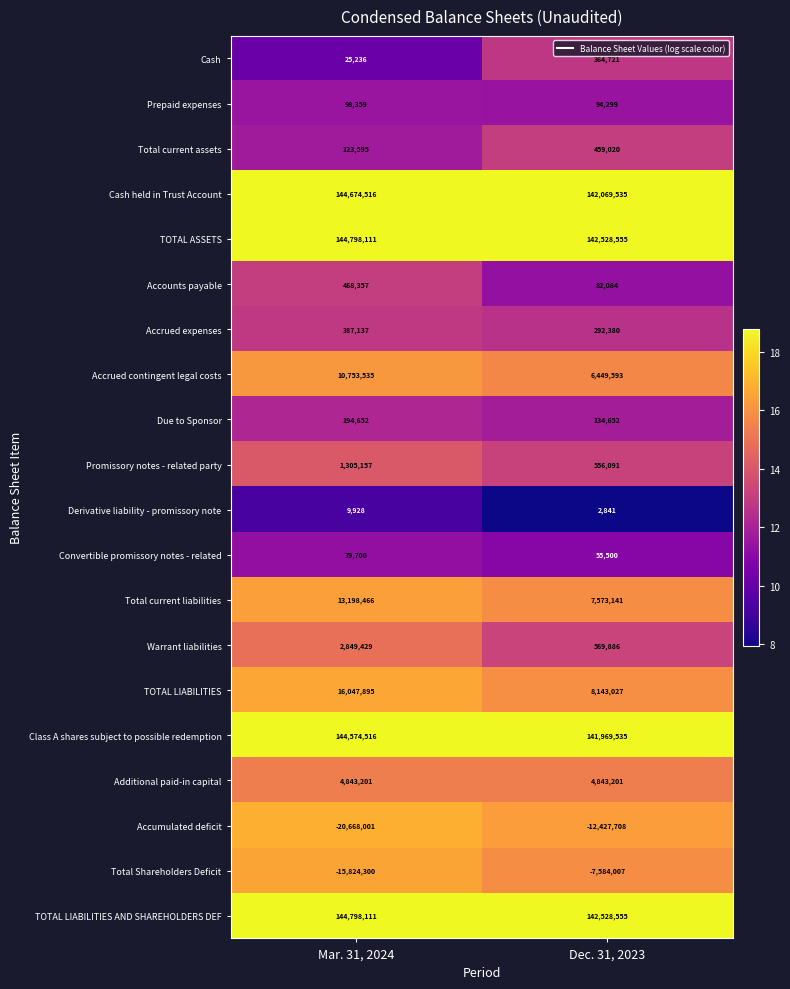

What is the difference between the maximum and minimum values in the Cash held in Trust Account series?

2604981